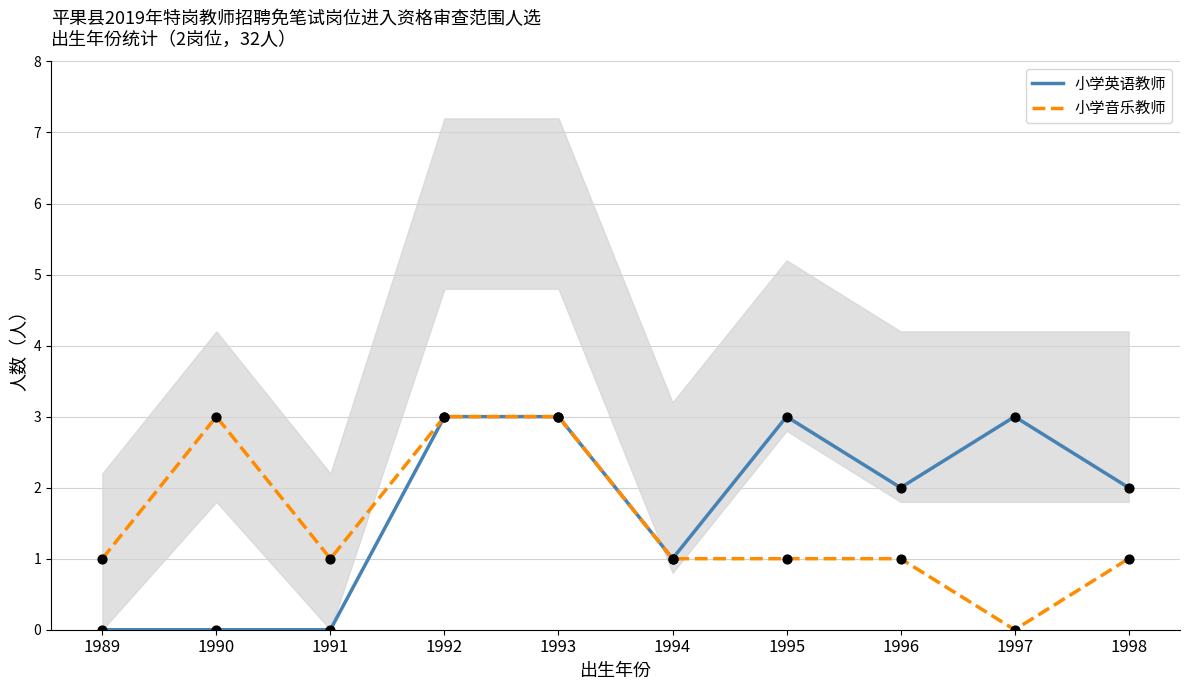

At how many categories does at least one series exceed 0?

10